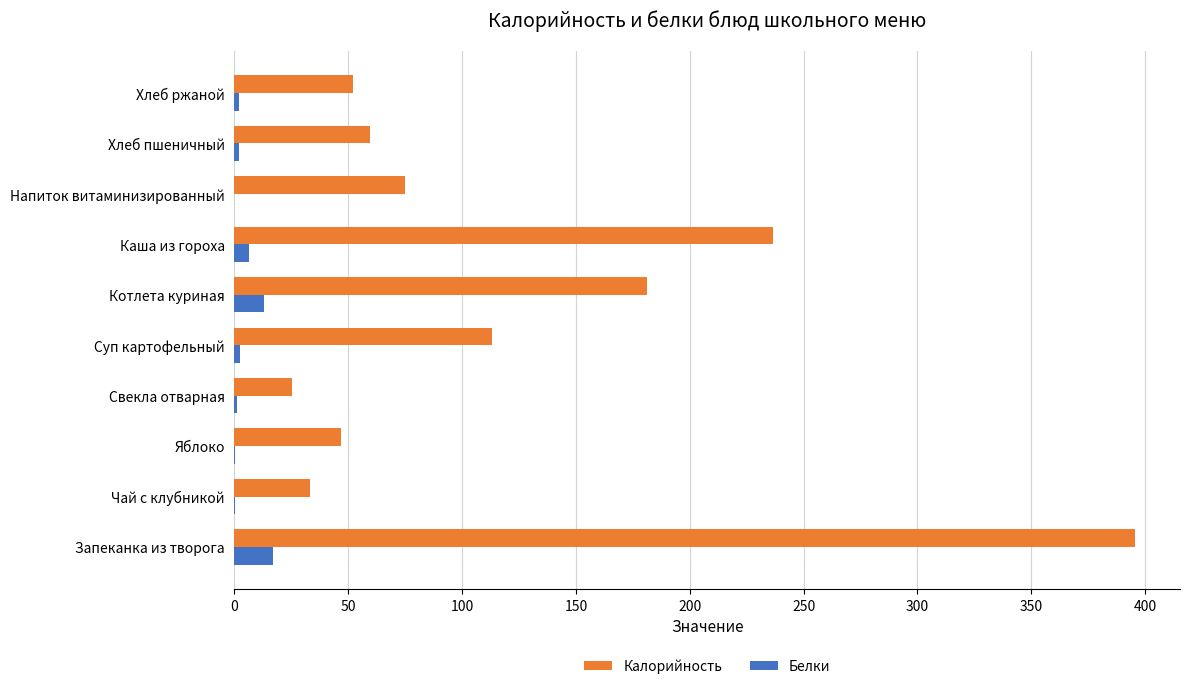

The value of Калорийность at Хлеб ржаной is 91.9. True or false?

False